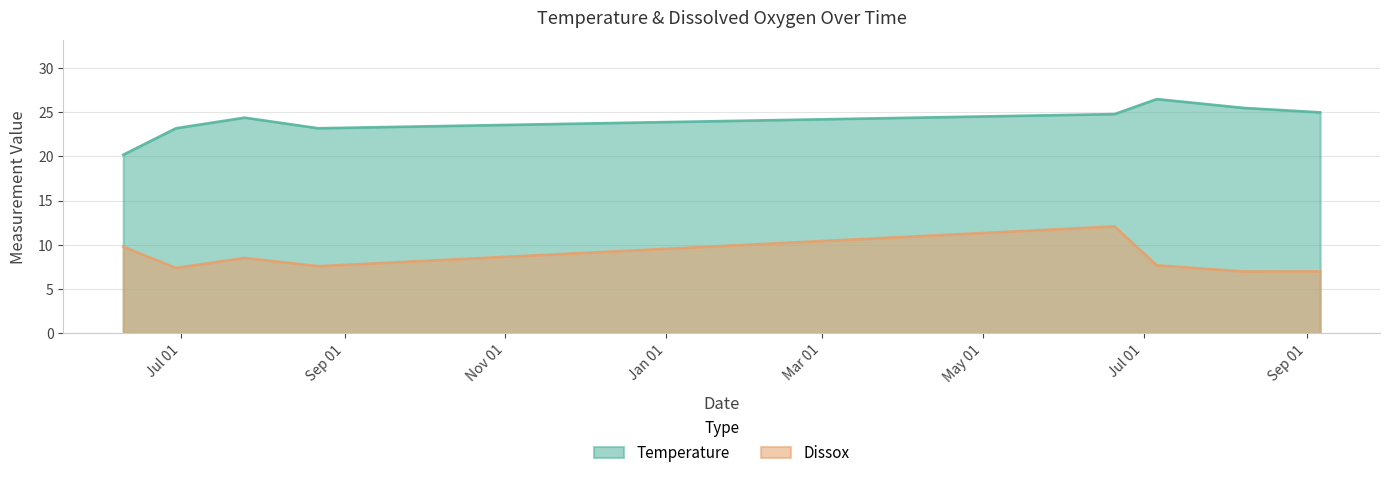

What is the difference between the maximum and minimum values in the Dissox series?

5.1